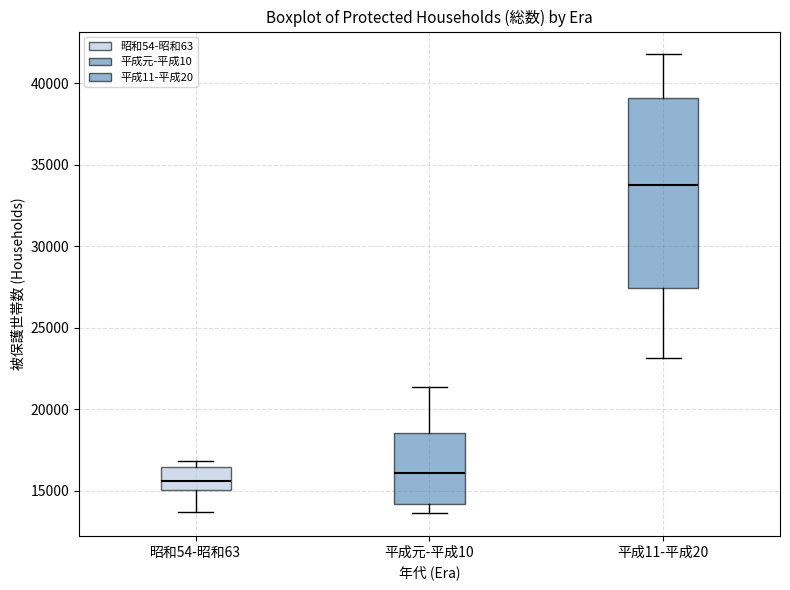

Which box is the tallest, from its lower edge to its upper edge?

平成11-平成20